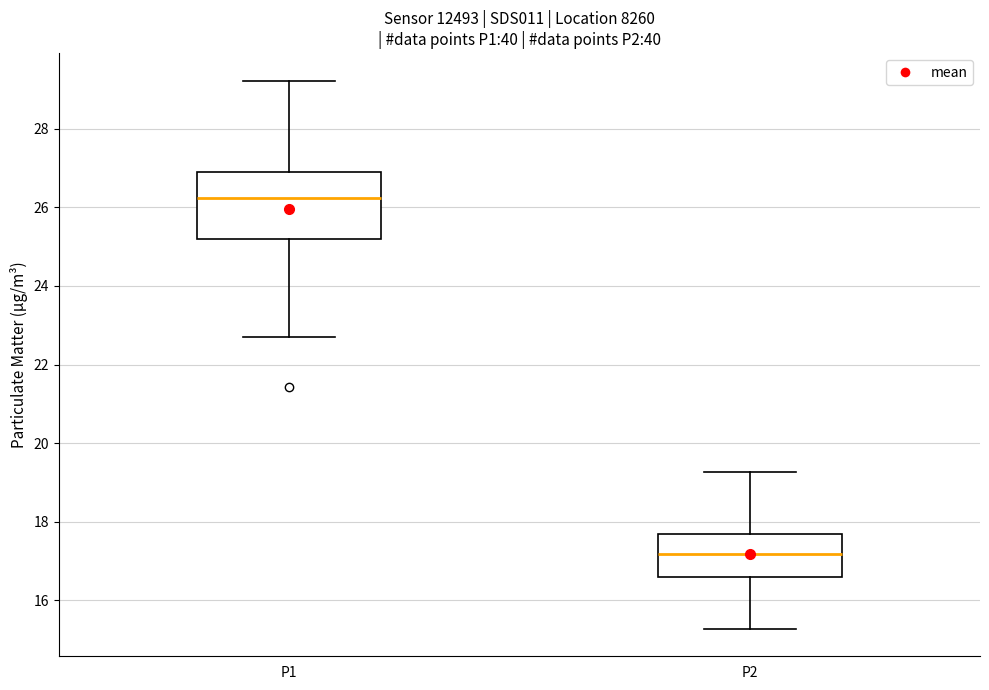

Comparing the boxes themselves (not the whiskers), which one is the tallest?

P1